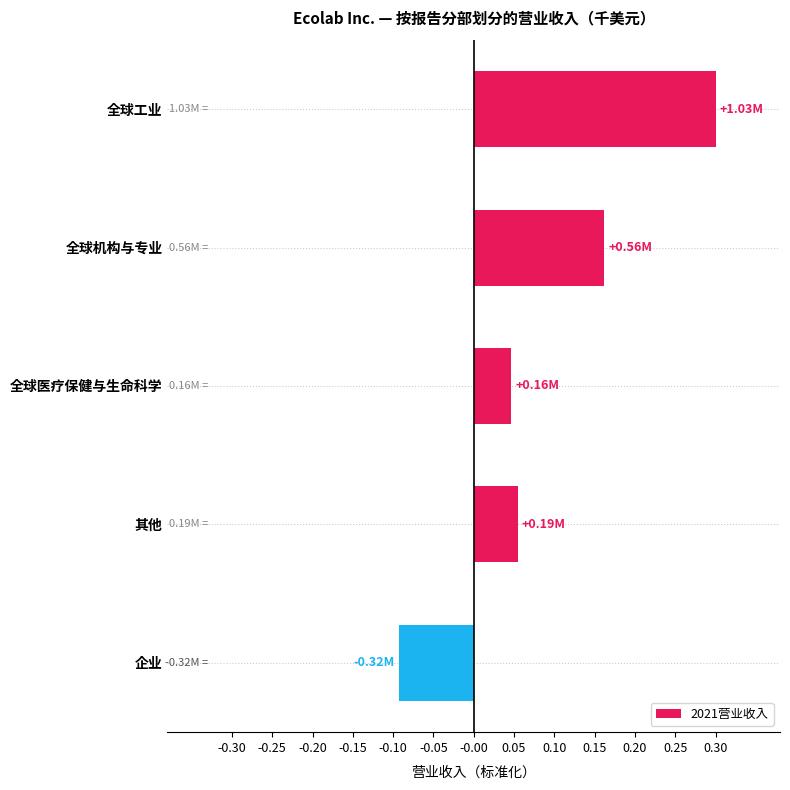

How many values are above zero?

4